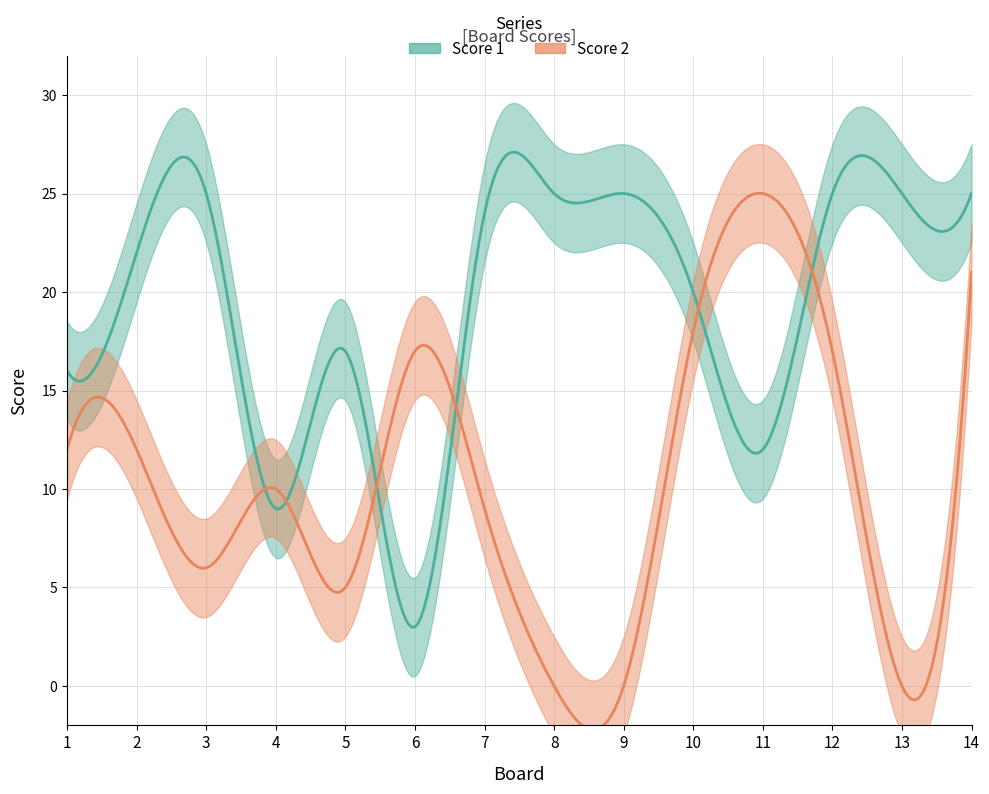

Is it true that Score 1 equals 2 at 6?

False